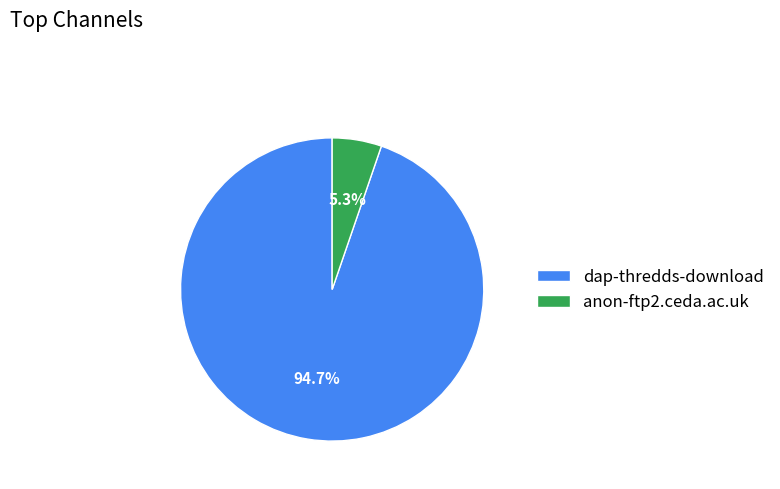

What percentage is NOT represented by dap-thredds-download?

5.3%